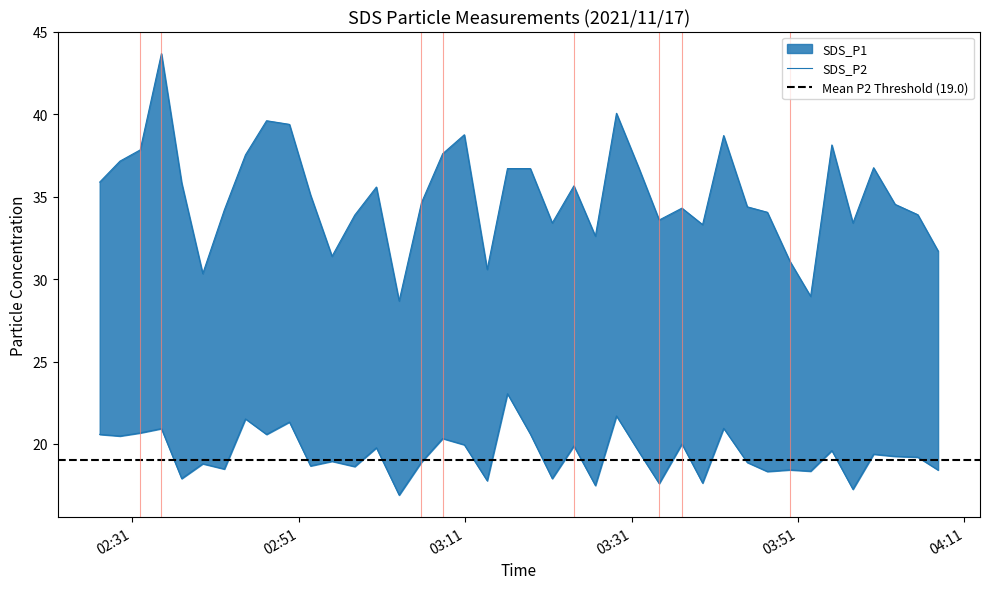

True or false: SDS_P2 and SDS_P1 cross at least once.

False